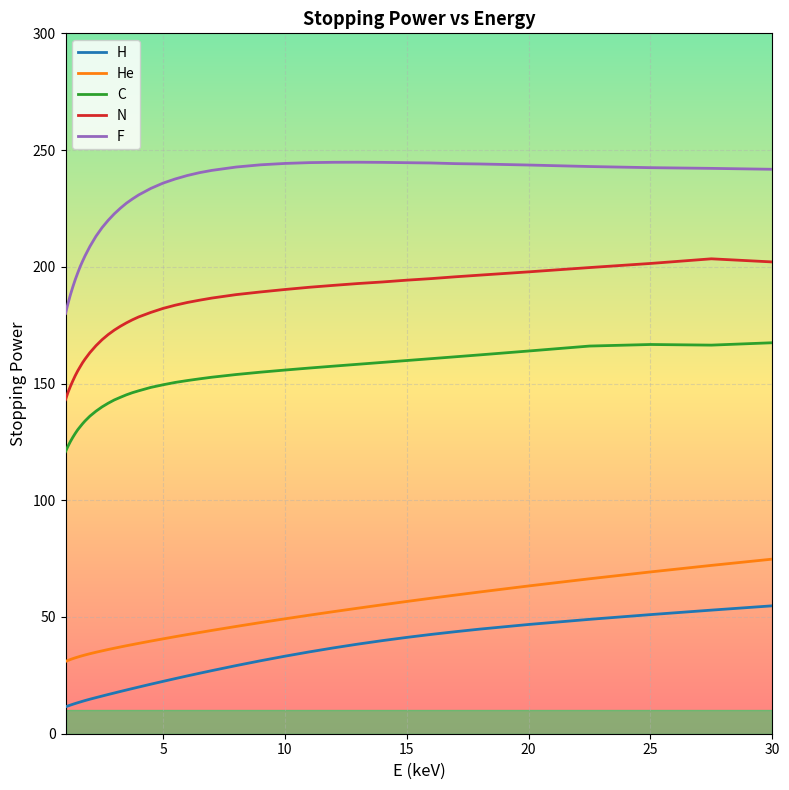

Which series has the largest total across all categories?

F